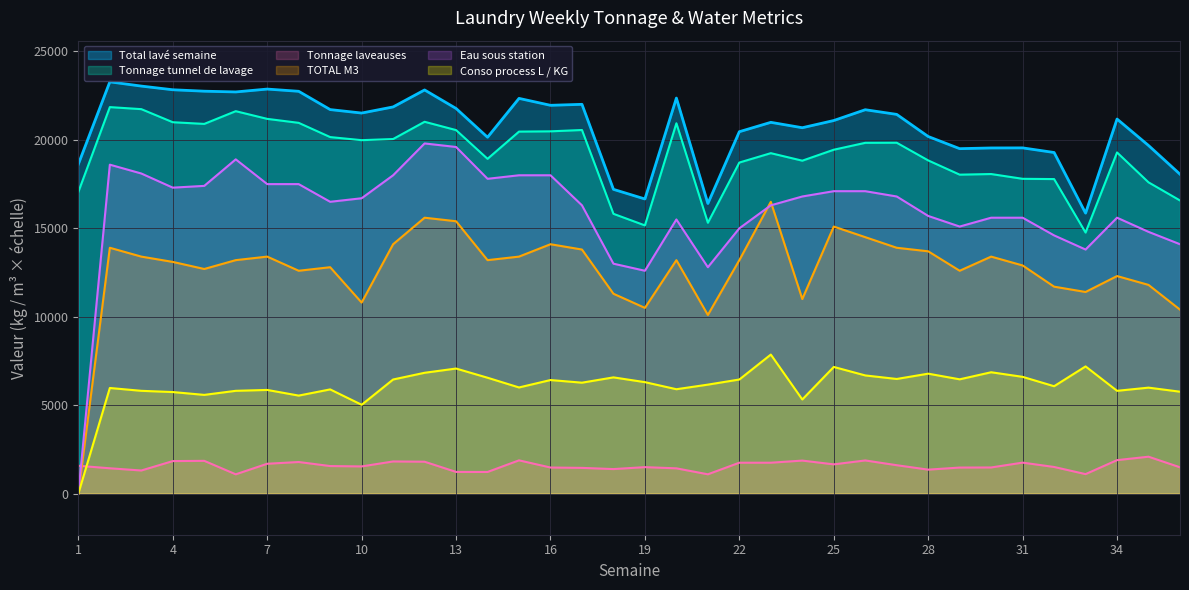

Reading left to right, list all the values displayed in this chart.

Total lavé semaine: 18631	23284	23044	22836	22755	22713	22875	22749	21715	21519	21865	22825	21778	20150	22348	21957	22012	17204	16659	22366	16404	20464	20994	20689	21096	21707	21443	20192	19505	19545	19549	19288	15859	21180	19684	18060
Tonnage tunnel de lavage: 17060	21855	21740	21000	20905	21625	21190	20965	20160	19985	20050	21025	20555	18930	20470	20485	20560	15820	15165	20940	15315	18720	19250	18825	19445	19835	19840	18840	18035	18070	17800	17785	14760	19290	17600	16575
Tonnage laveauses: 1571	1429	1304	1836	1850	1088	1685	1784	1555	1534	1815	1800	1223	1220	1878	1472	1452	1384	1494	1426	1089	1744	1744	1864	1651	1872	1603	1352	1470	1475	1749	1503	1099	1890	2084	1485
TOTAL M3: 0	13900	13400	13100	12700	13200	13400	12600	12800	10800	14100	15600	15400	13200	13400	14100	13800	11300	10500	13200	10100	13200	16500	11000	15100	14500	13900	13700	12600	13400	12900	11700	11400	12300	11800	10400
Eau sous station: 0	18600	18100	17300	17400	18900	17500	17500	16500	16700	18000	19800	19600	17800	18000	18000	16300	13000	12600	15500	12800	15000	16300	16800	17100	17100	16800	15700	15100	15600	15600	14600	13800	15600	14800	14100
Conso process L / KG: 0	5970	5810	5740	5580	5810	5860	5540	5890	5020	6450	6830	7070	6550	6000	6420	6270	6570	6300	5900	6160	6450	7860	5320	7160	6680	6480	6780	6460	6860	6600	6070	7190	5810	5990	5760